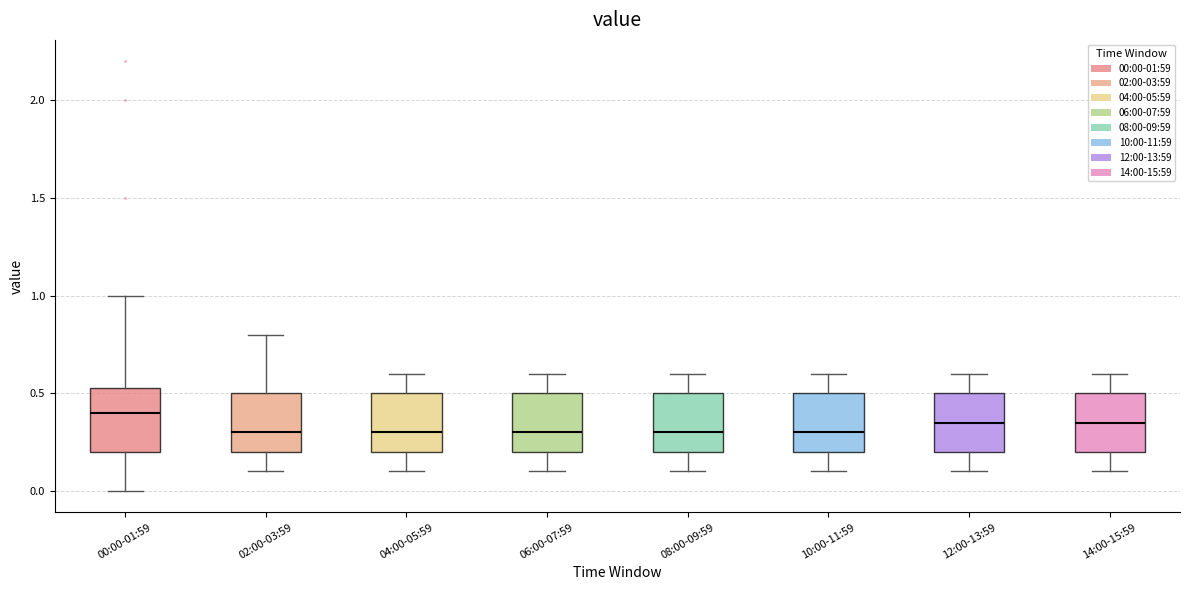

Which box has the highest median line?

00:00-01:59